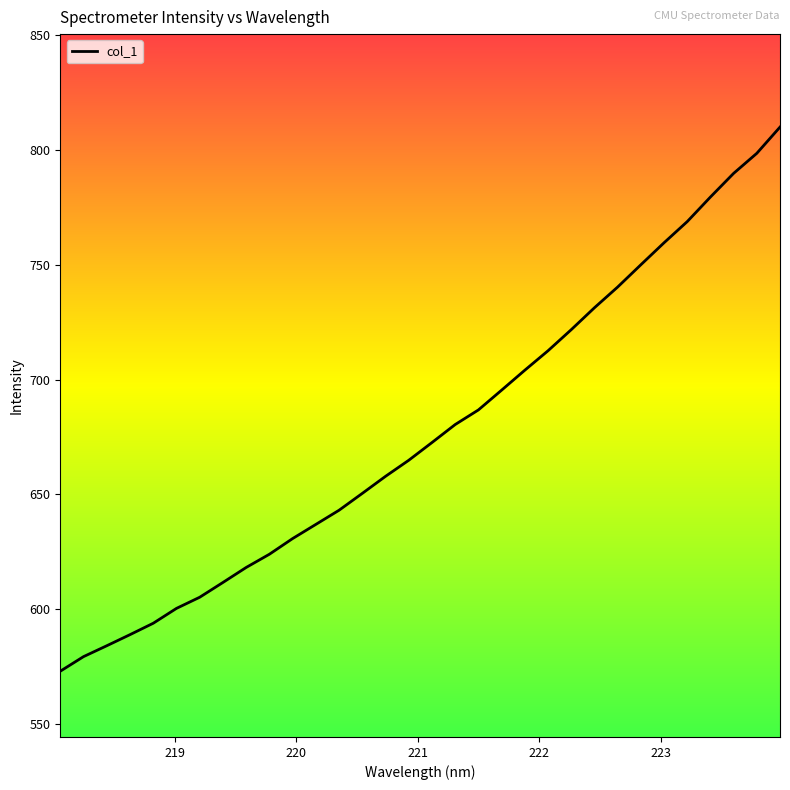

True or false: the data has more than 1 interior local peaks.

False